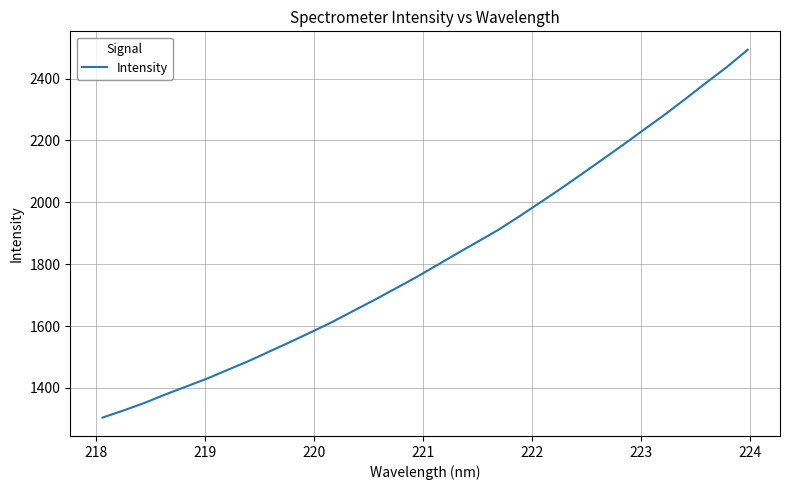

What is the minimum value shown in the chart?

1304.2